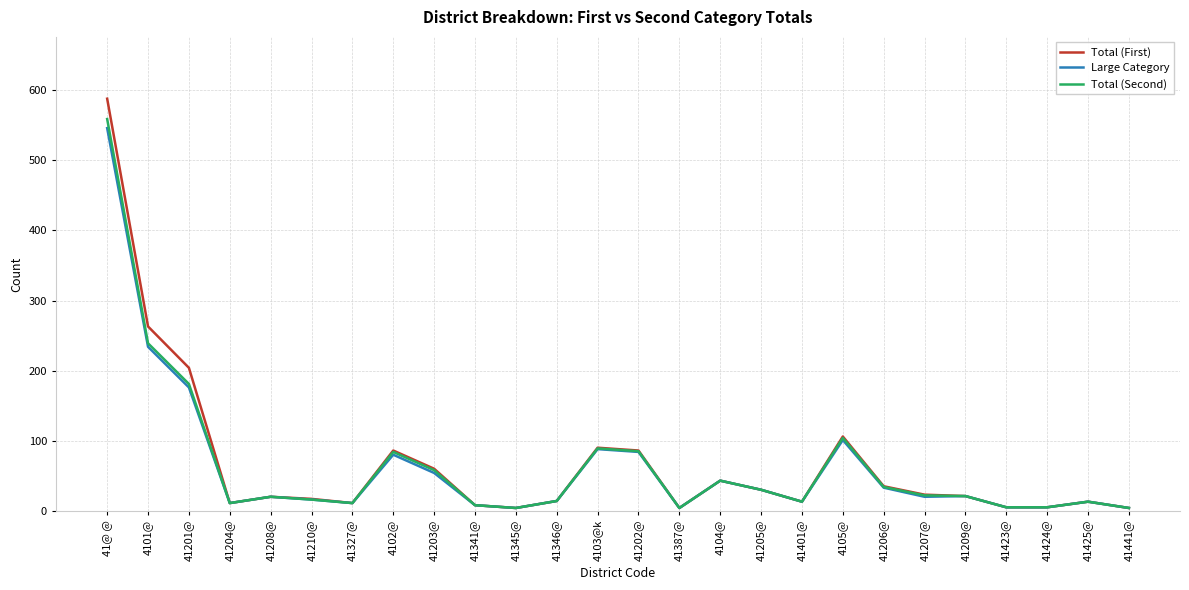

The value of Total (First) at 41205@ is 9. True or false?

False